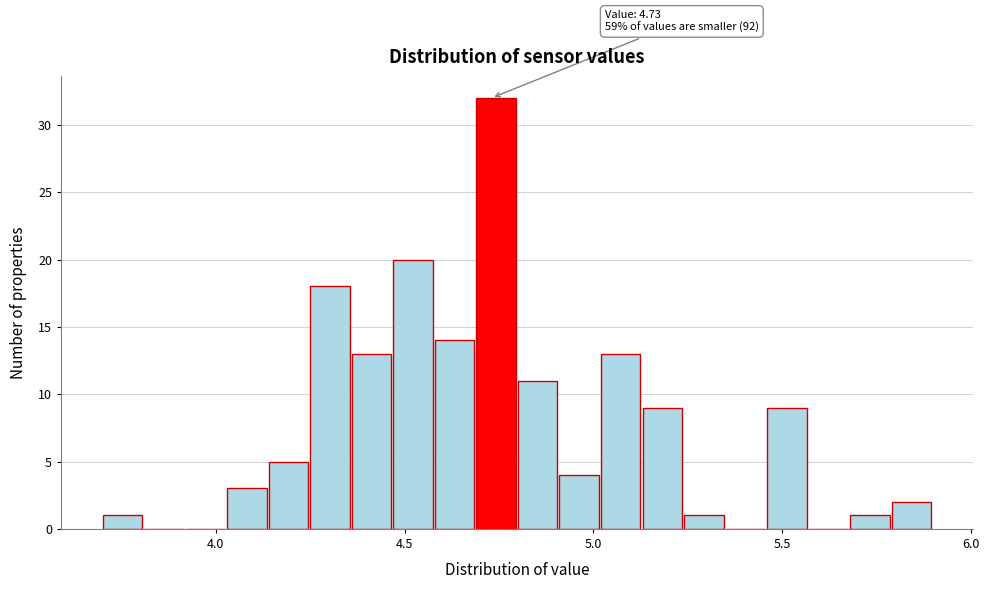

Around what value on the x-axis is the tallest bar? Give the approximate position of its centre, as read against the axis.

4.75